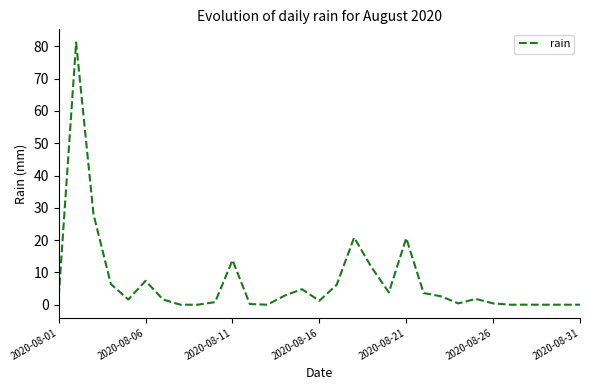

What is the greatest value displayed?

81.2